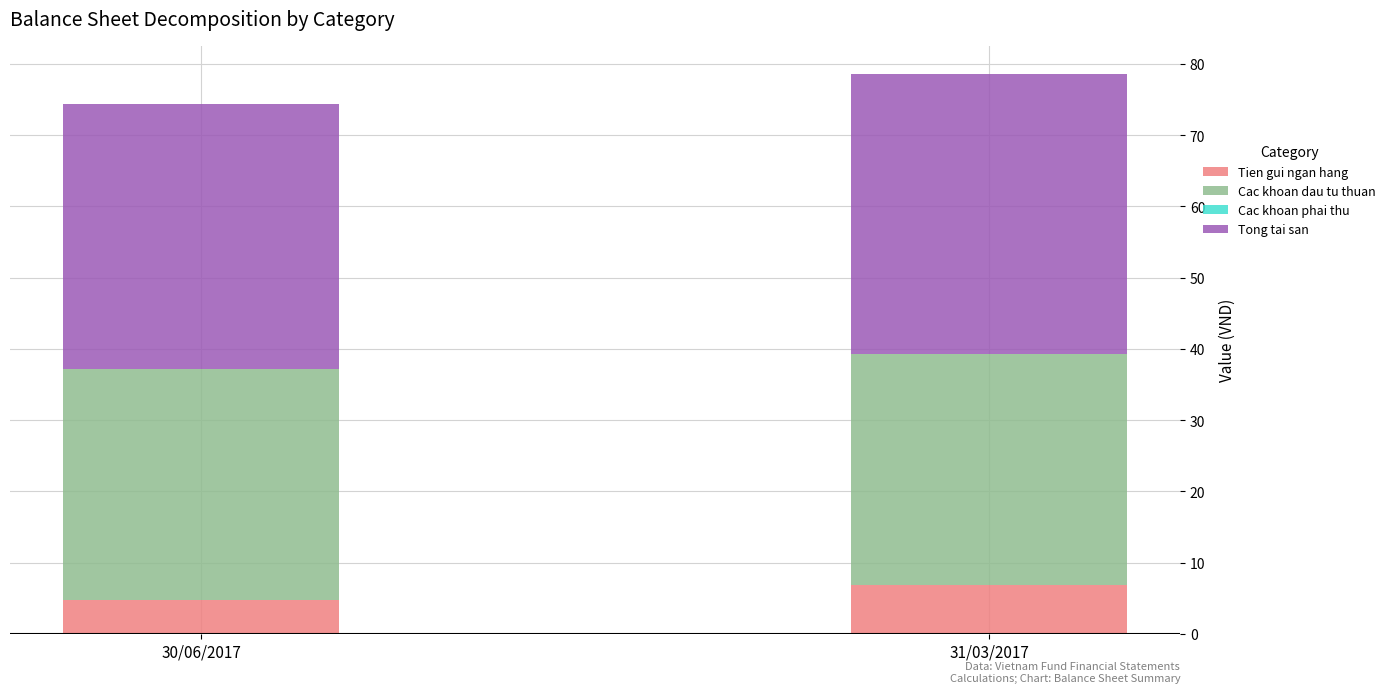

What is the sum of all Tien gui ngan hang values?

11.6